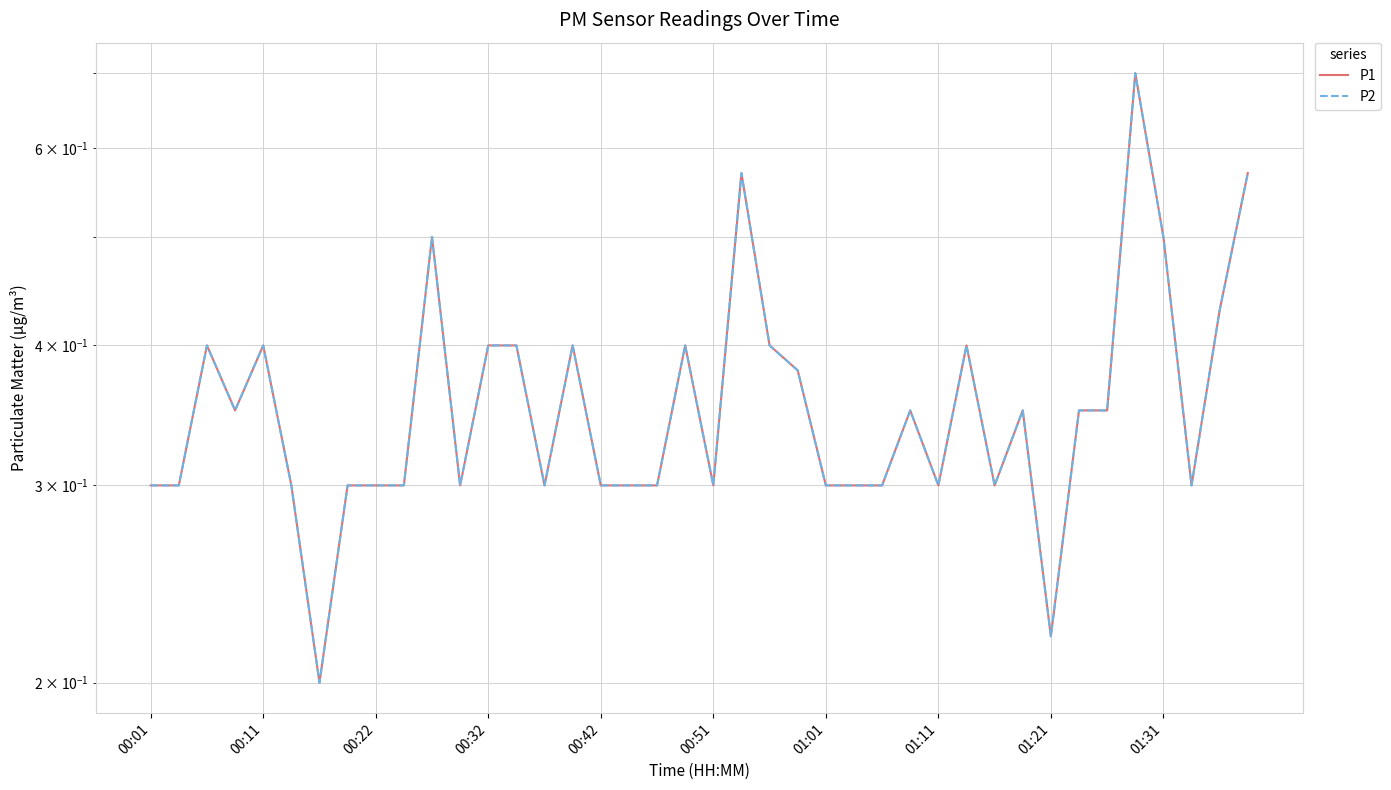

What is the value of the P2 point at the 37th from the left?

0.5